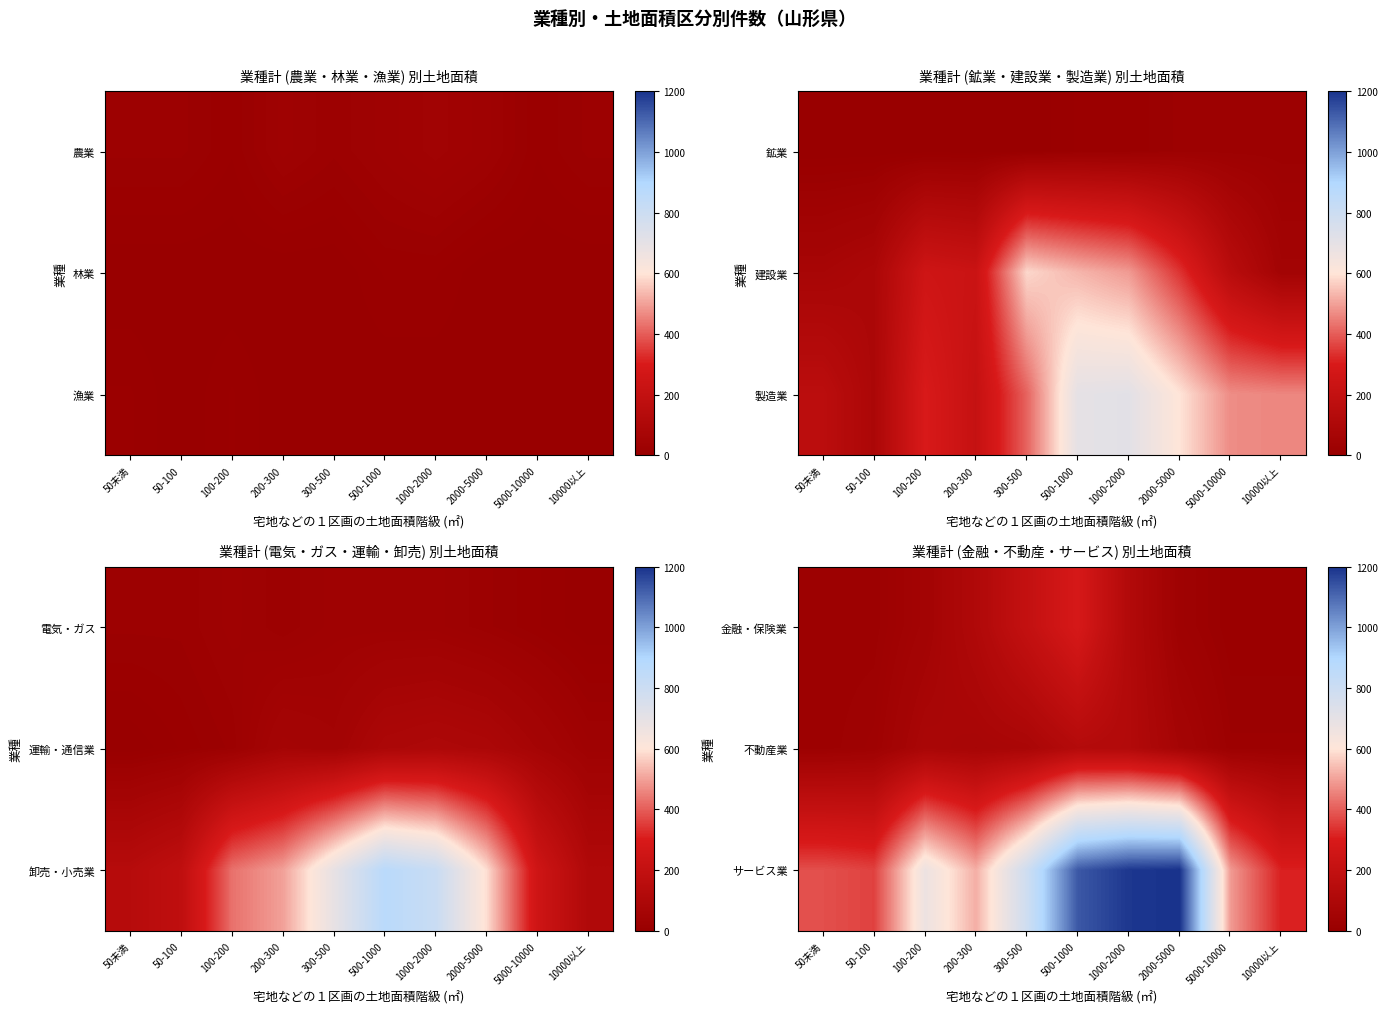

Rank the series by their maximum value, from highest to lowest.

サービス業, 金融・保険業, 不動産業